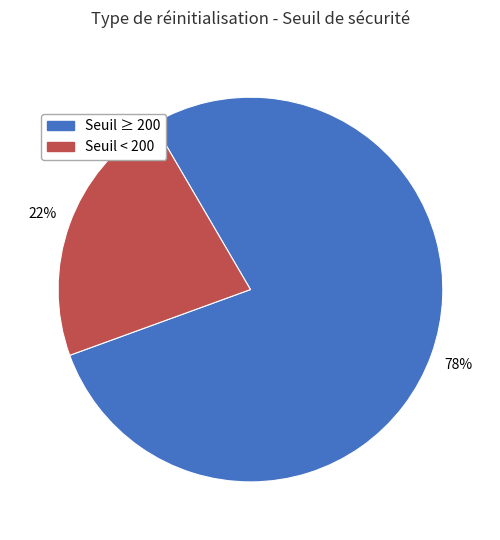

To the nearest percent, what is the difference between the largest and smallest slice percentages?

56%